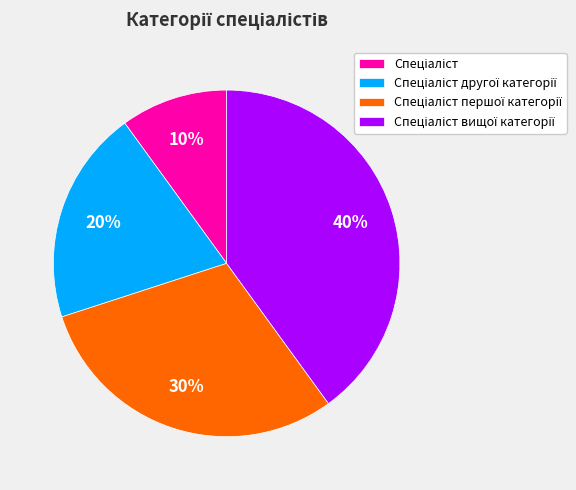

To the nearest percent, what is the average slice percentage?

25%